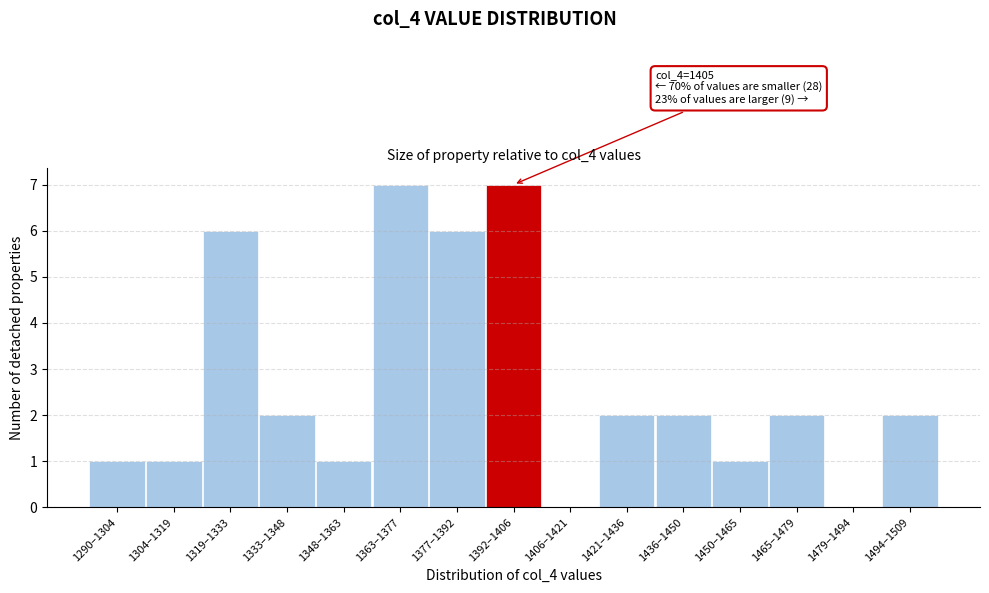

Reading left to right, what are all the values shown in this chart?

1290–1304=1	1304–1319=1	1319–1333=6	1333–1348=2	1348–1363=1	1363–1377=7	1377–1392=6	1392–1406=7	1406–1421=0	1421–1436=2	1436–1450=2	1450–1465=1	1465–1479=2	1479–1494=0	1494–1509=2